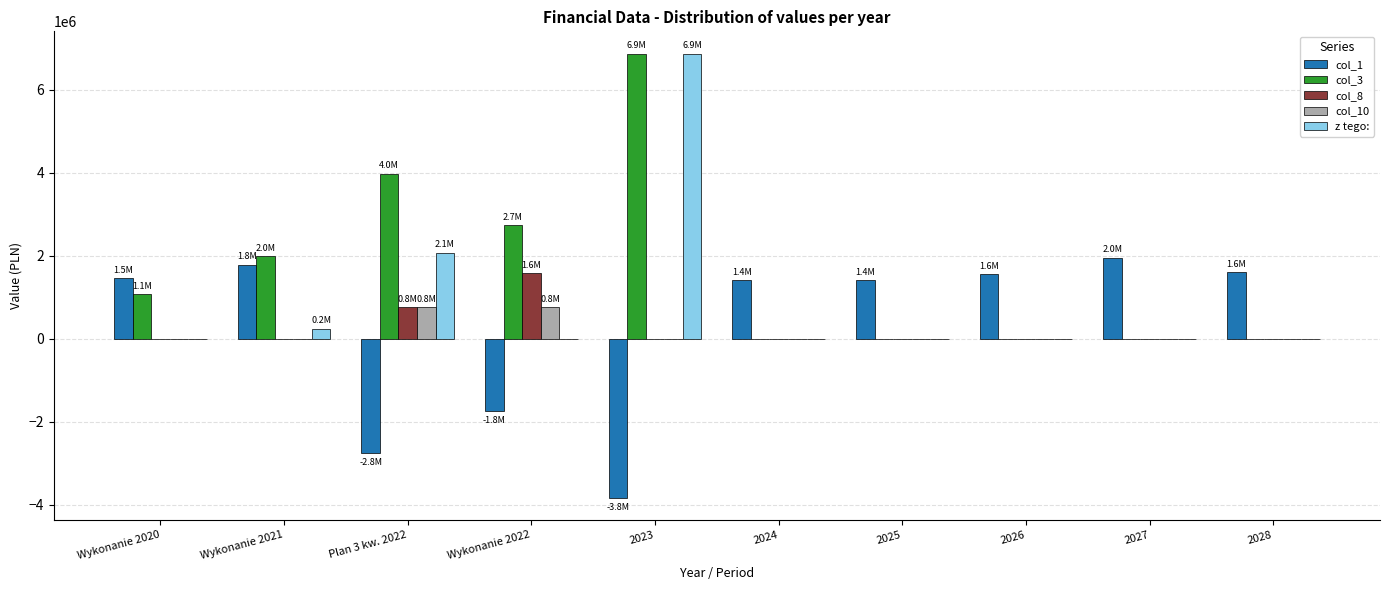

The value of col_3 at 2027 is 0.0. True or false?

True